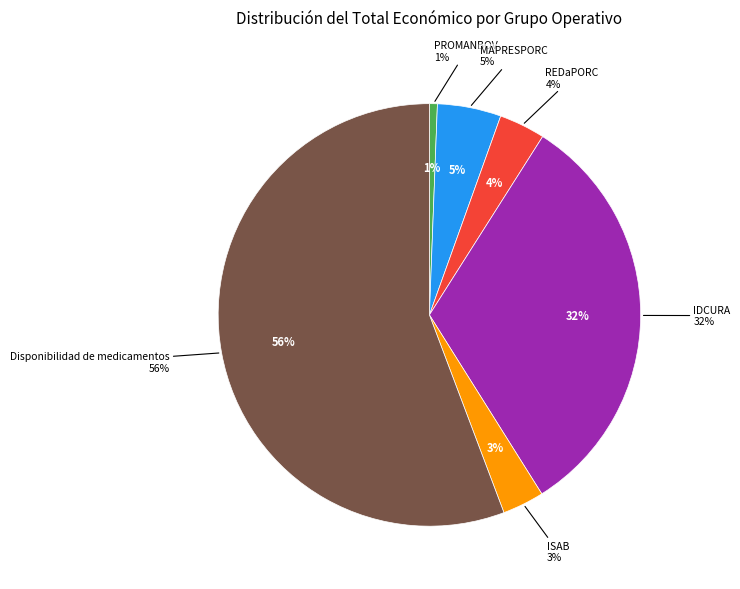

Is there a majority slice in this chart?

Yes